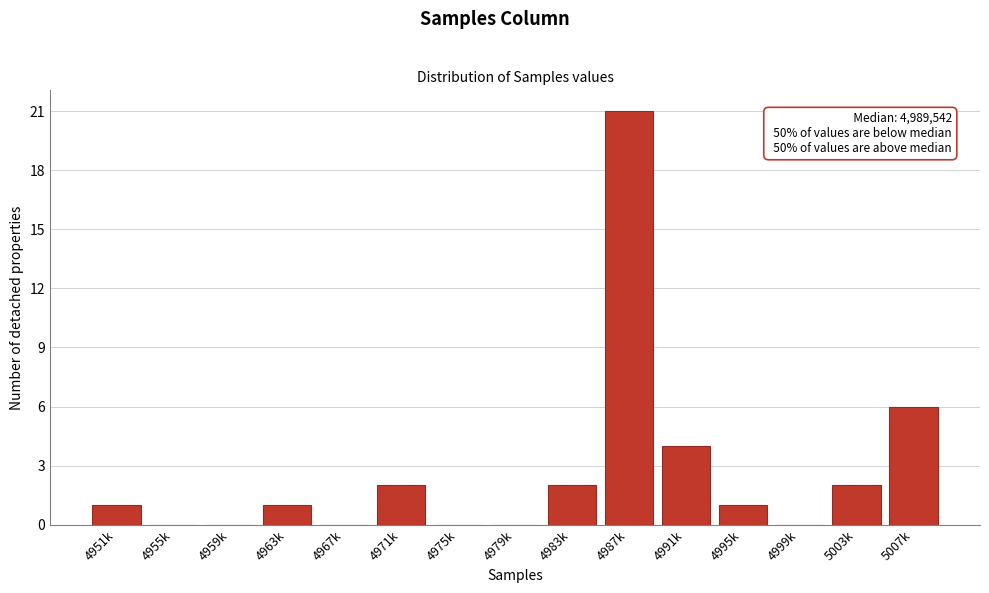

Reading left to right, list all the values displayed in this chart.

4951k=1	4955k=0	4959k=0	4963k=1	4967k=0	4971k=2	4975k=0	4979k=0	4983k=2	4987k=21	4991k=4	4995k=1	4999k=0	5003k=2	5007k=6